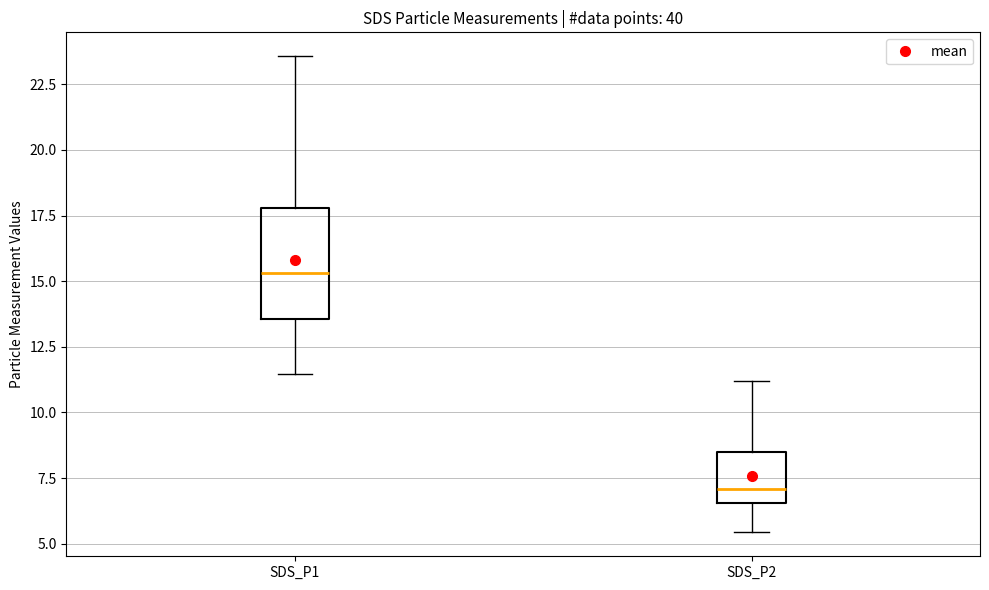

Which box is the tallest, from its lower edge to its upper edge?

SDS_P1